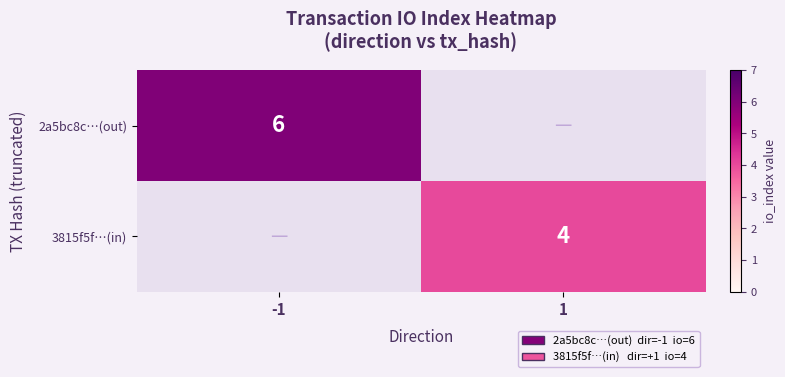

The value of 2a5bc8c…(out) at -1 is 6. True or false?

True